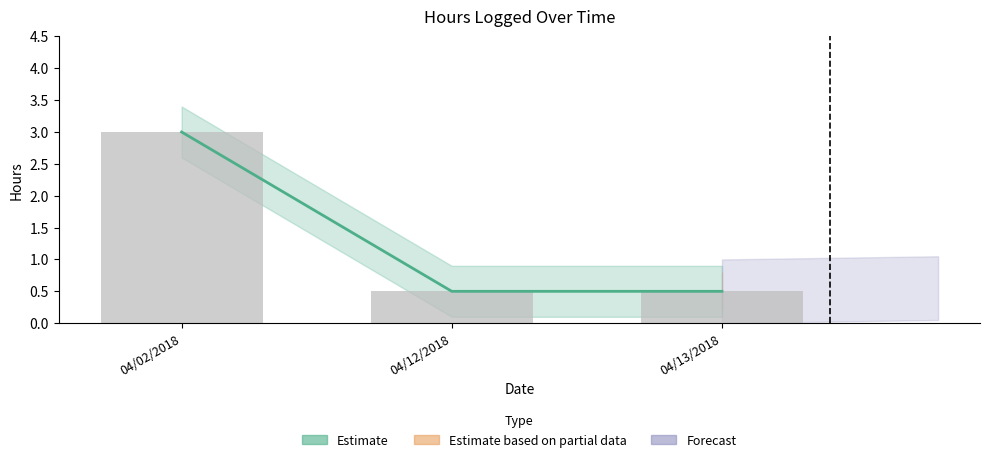

What is the maximum value shown in the chart?

3.0